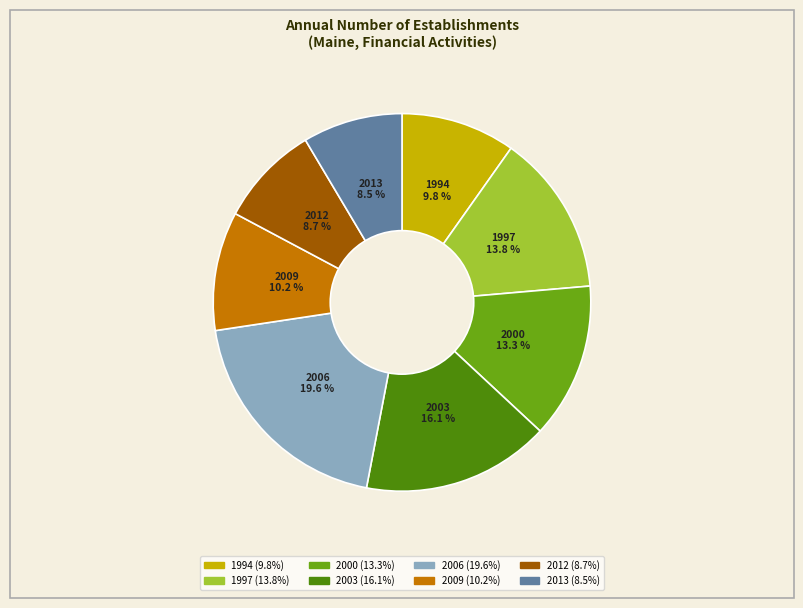

Is there a majority slice in this chart?

No